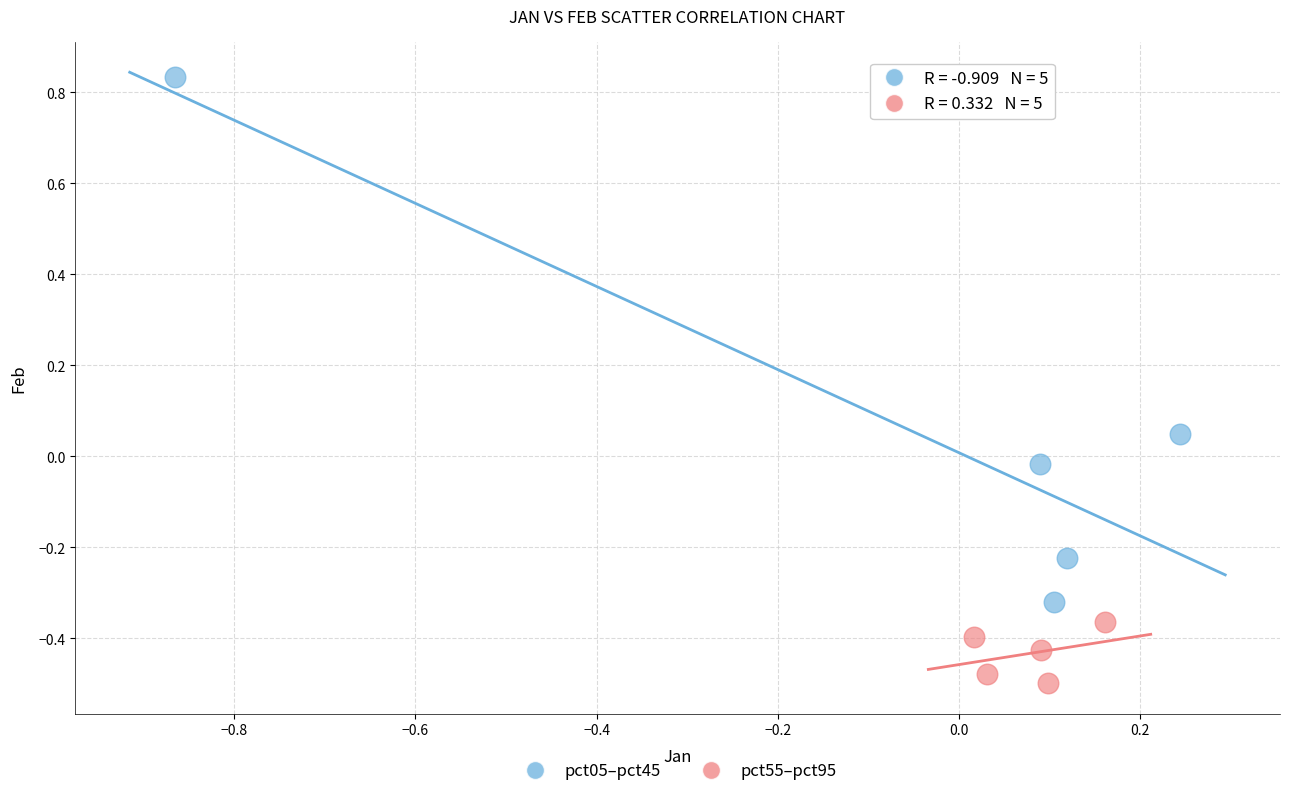

Which series has the largest Y range (max minus min)?

pct05–pct45